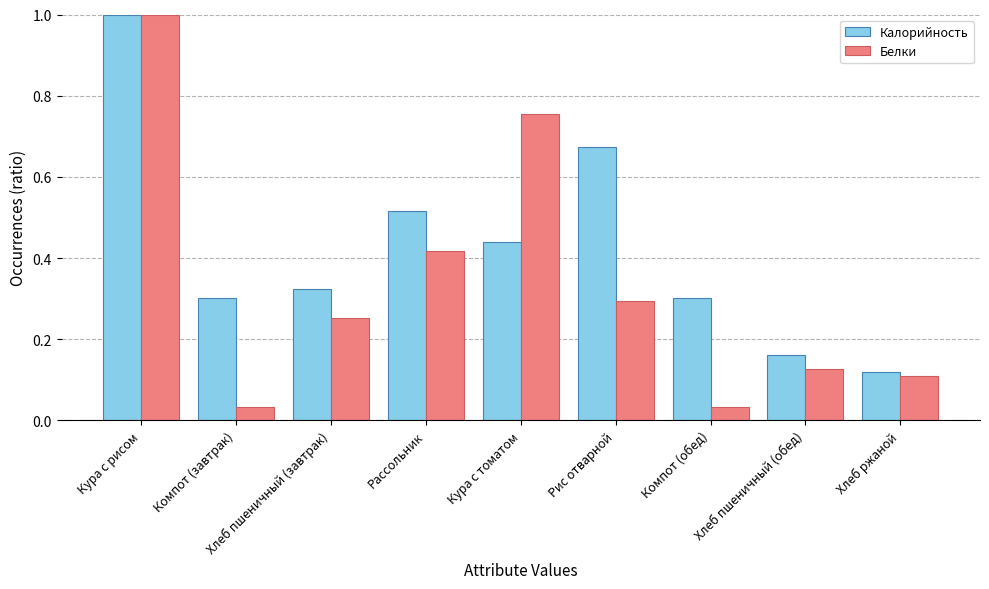

What is the difference between the Калорийность values at Кура с томатом and Кура с рисом?

0.6